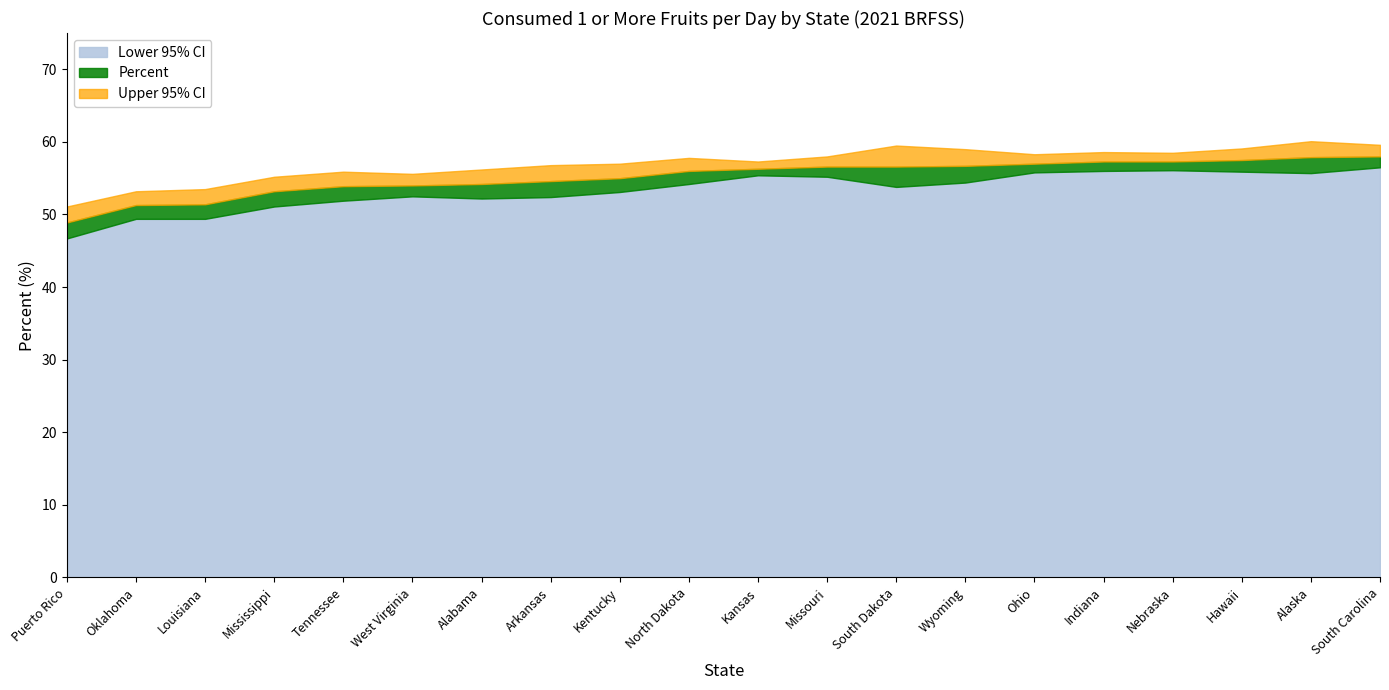

Which series has the widest spread of values?

Lower 95% CI